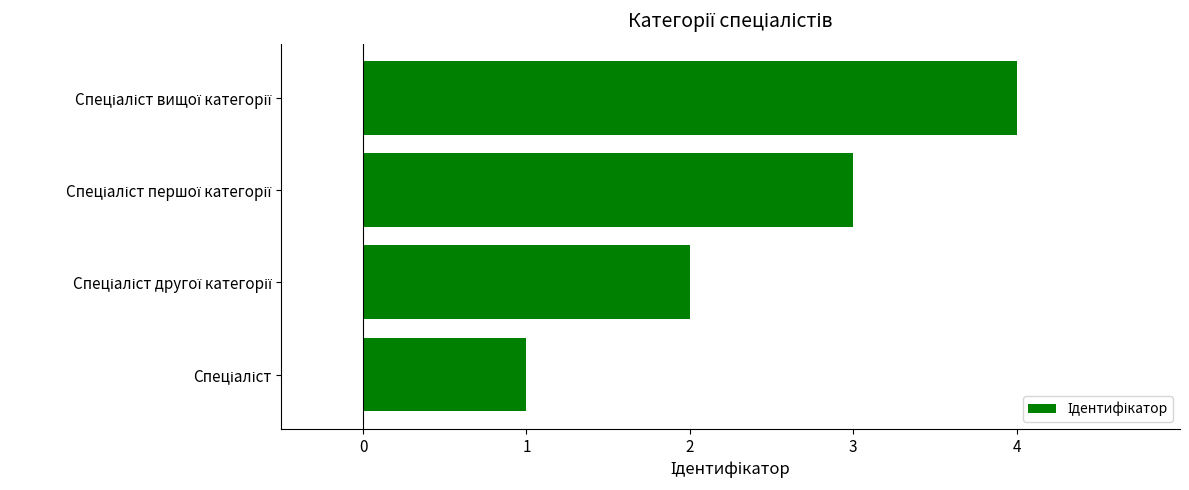

Are the bars horizontal?

Yes